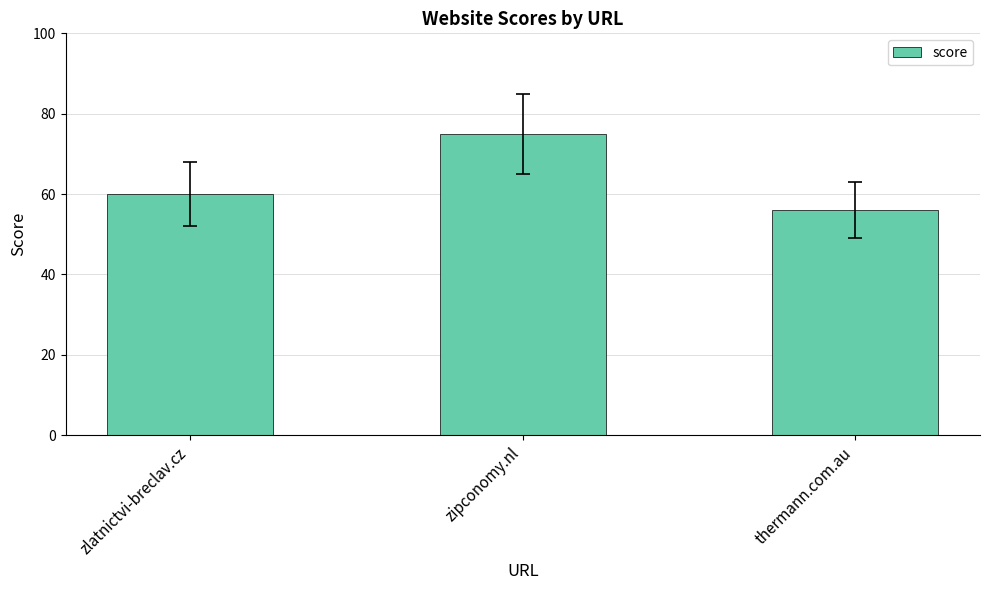

What is the value of the 1st bar from the left?

60